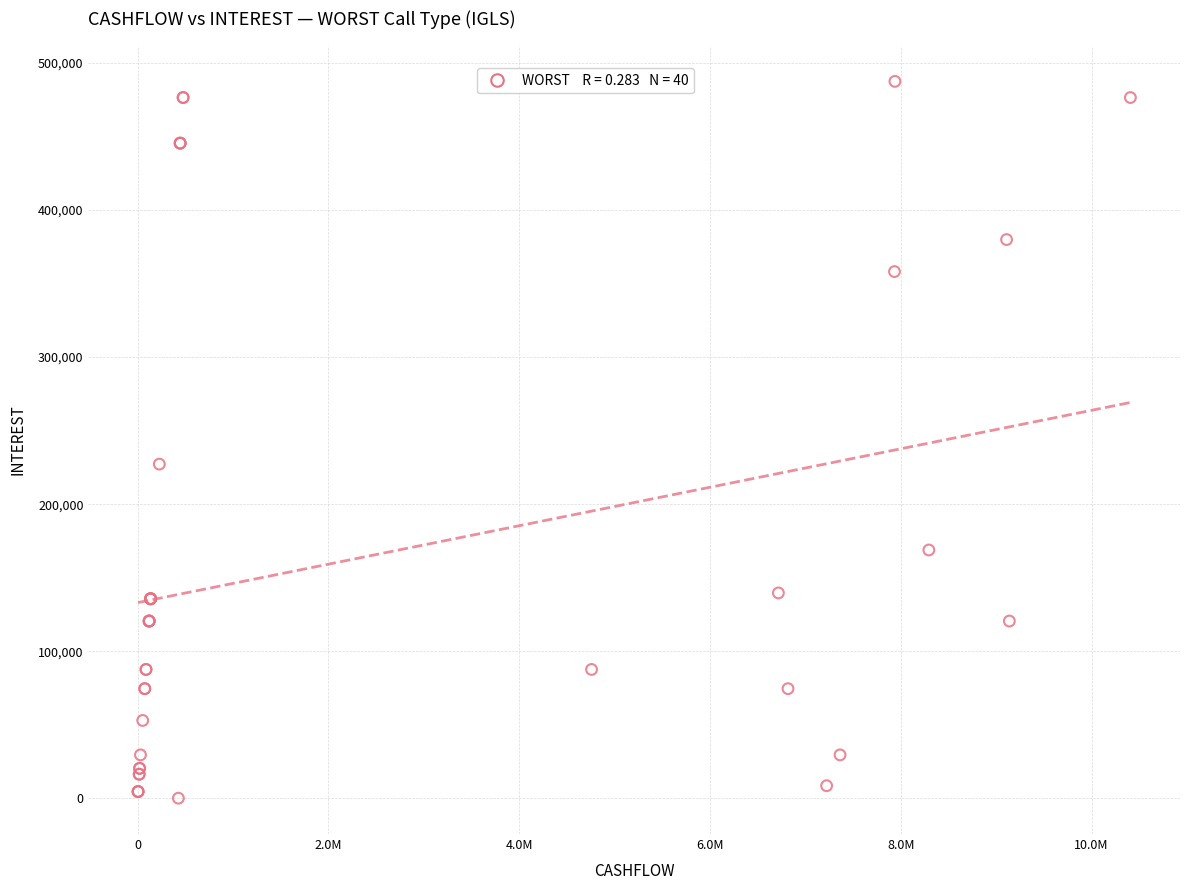

What Y value in the scatter plot is closest to 243785?

227229.2